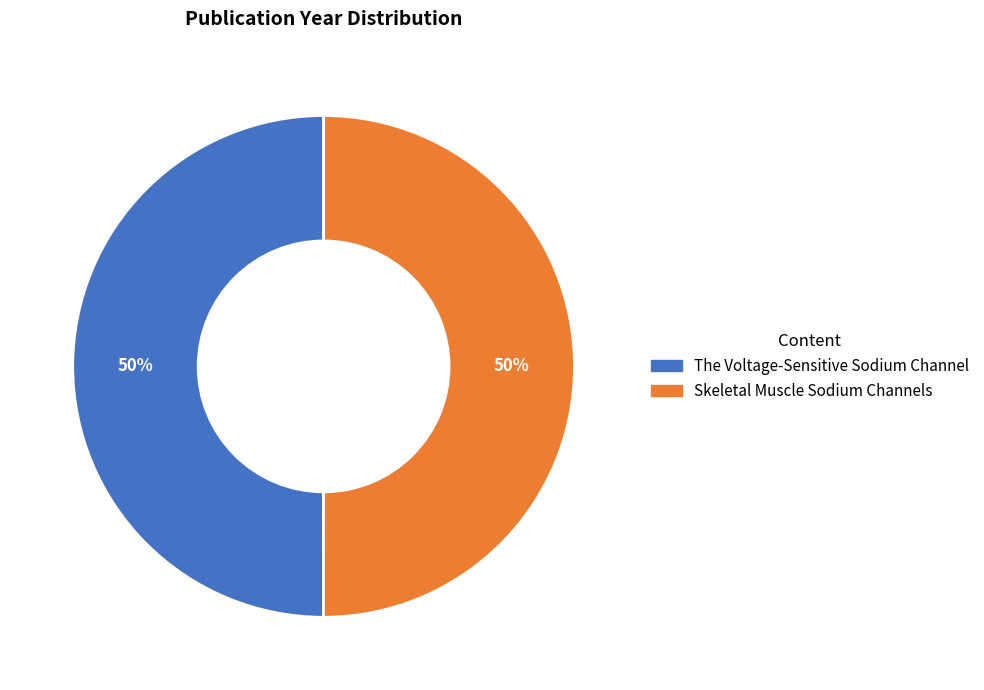

Approximately how many times larger is the value at Skeletal Muscle Sodium Channels compared to The Voltage-Sensitive Sodium Channel?

1.0